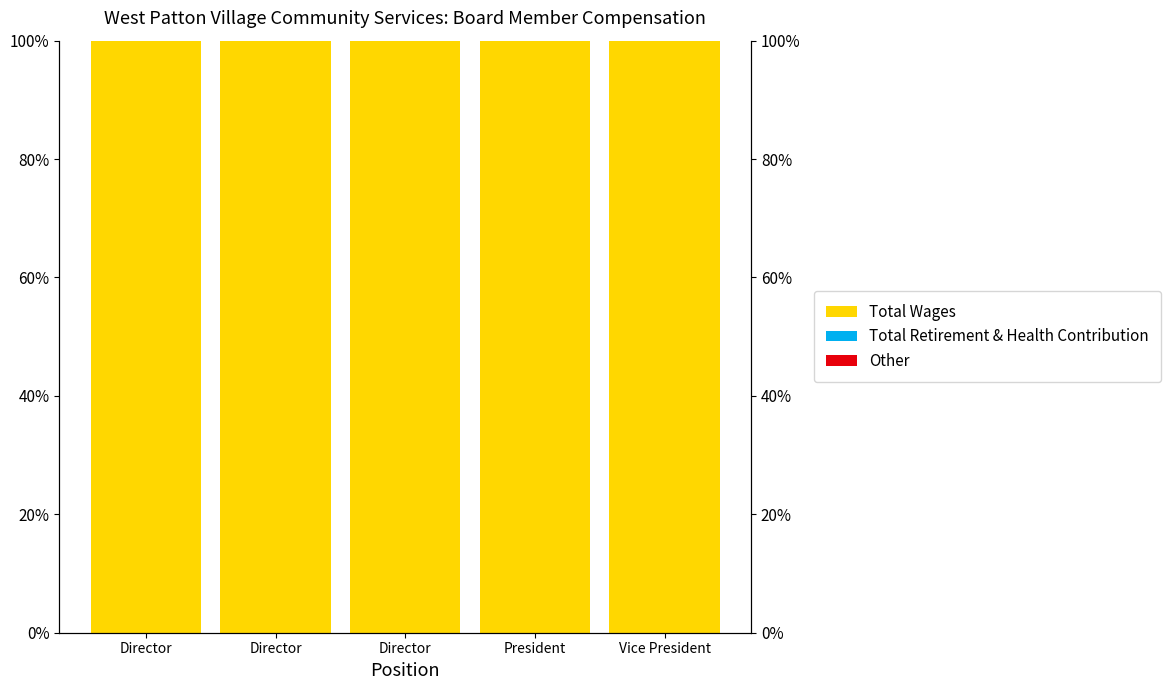

Is the value of Total Retirement & Health Contribution at Vice President greater than the value of Other at Director?

No